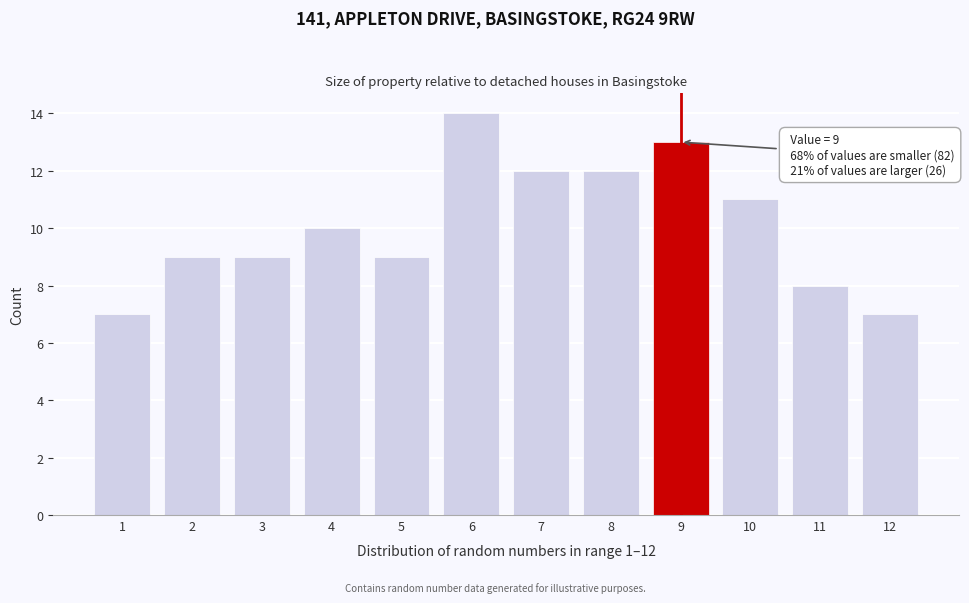

Reading left to right, extract all data points from this chart.

7	9	9	10	9	14	12	12	13	11	8	7